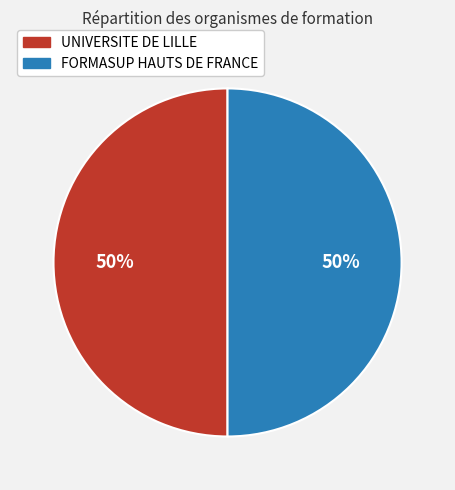

Do UNIVERSITE DE LILLE and FORMASUP HAUTS DE FRANCE together represent more than half of the pie?

Yes